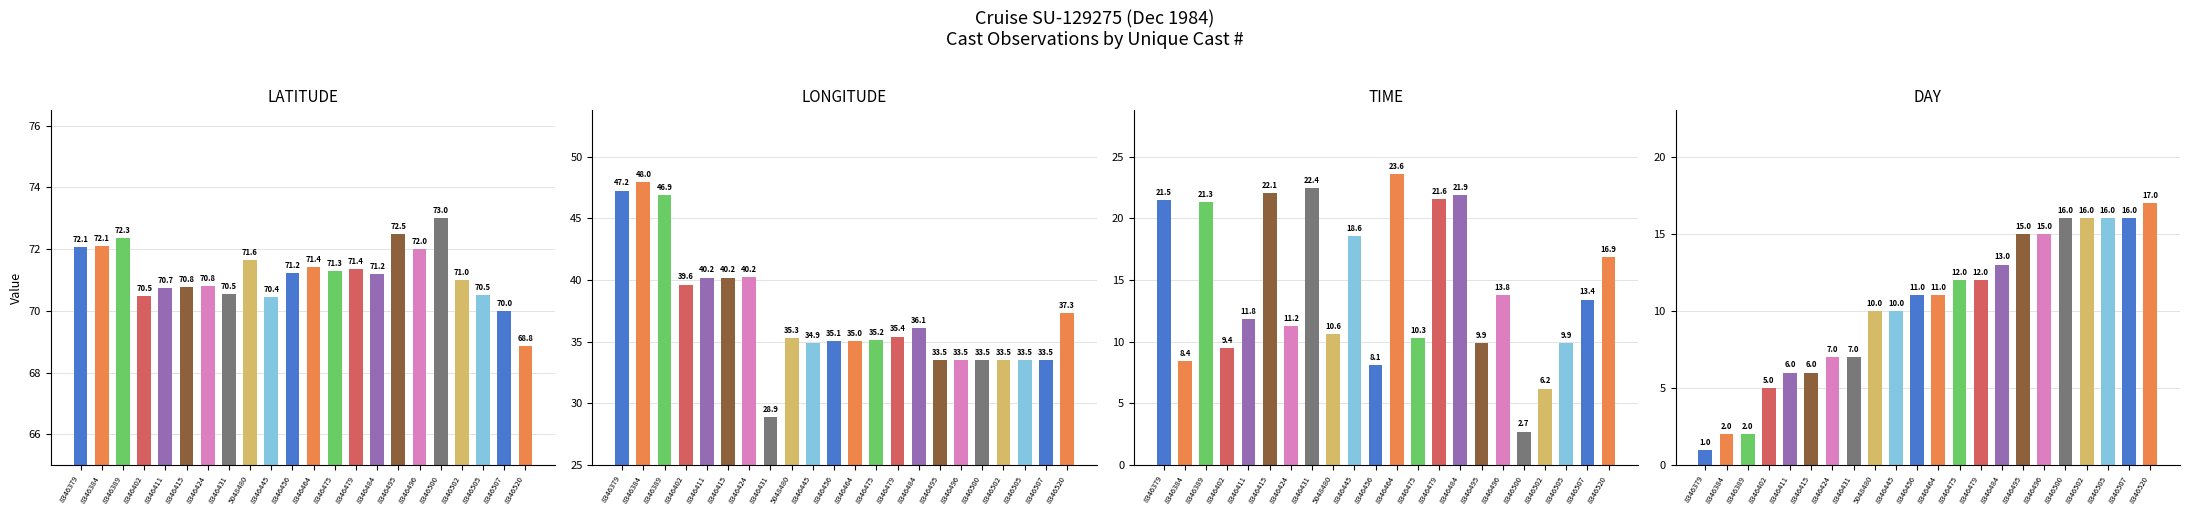

Reading left to right, what are all the values shown in this chart?

LATITUDE: 8346379=72.1	8346384=72.1	8346389=72.3	8346402=70.5	8346411=70.7	8346415=70.8	8346424=70.8	8346431=70.5	5048480=71.6	8346445=70.4	8346456=71.2	8346464=71.4	8346475=71.3	8346479=71.4	8346484=71.2	8346495=72.5	8346496=72.0	8346500=73.0	8346502=71.0	8346505=70.5	8346507=70.0	8346520=68.8
LONGITUDE: 8346379=47.2	8346384=48.0	8346389=46.9	8346402=39.6	8346411=40.2	8346415=40.2	8346424=40.2	8346431=28.9	5048480=35.3	8346445=34.9	8346456=35.1	8346464=35.0	8346475=35.2	8346479=35.4	8346484=36.1	8346495=33.5	8346496=33.5	8346500=33.5	8346502=33.5	8346505=33.5	8346507=33.5	8346520=37.3
TIME: 8346379=21.5	8346384=8.4	8346389=21.3	8346402=9.4	8346411=11.8	8346415=22.1	8346424=11.2	8346431=22.4	5048480=10.6	8346445=18.6	8346456=8.1	8346464=23.6	8346475=10.3	8346479=21.6	8346484=21.9	8346495=9.9	8346496=13.8	8346500=2.7	8346502=6.2	8346505=9.9	8346507=13.4	8346520=16.9
DAY: 8346379=1.0	8346384=2.0	8346389=2.0	8346402=5.0	8346411=6.0	8346415=6.0	8346424=7.0	8346431=7.0	5048480=10.0	8346445=10.0	8346456=11.0	8346464=11.0	8346475=12.0	8346479=12.0	8346484=13.0	8346495=15.0	8346496=15.0	8346500=16.0	8346502=16.0	8346505=16.0	8346507=16.0	8346520=17.0